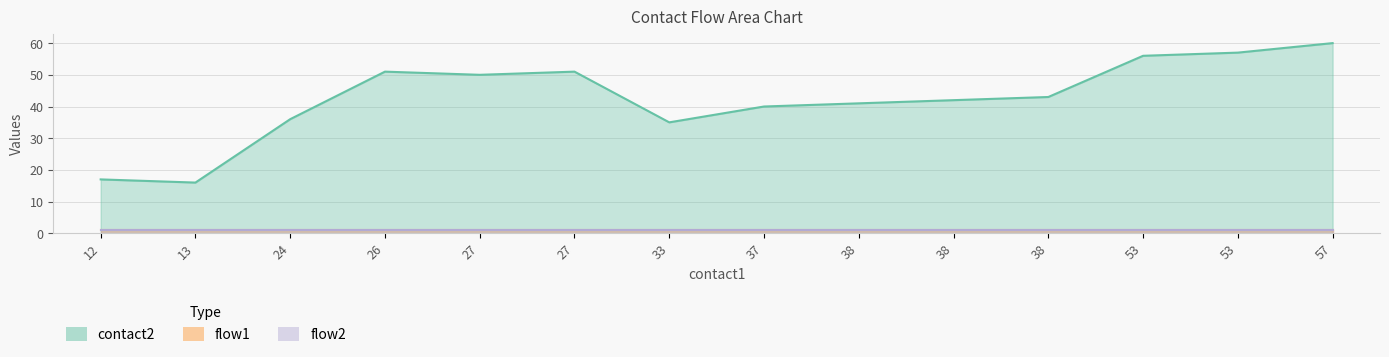

What is the spread (max minus min) of values at 12?

16